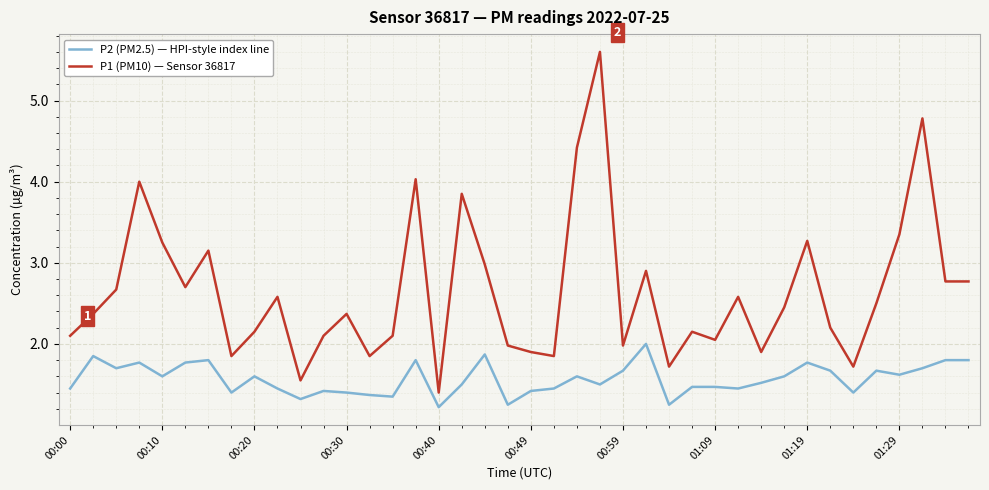

What is the highest value of the P1 (PM10) — Sensor 36817 series?

5.6